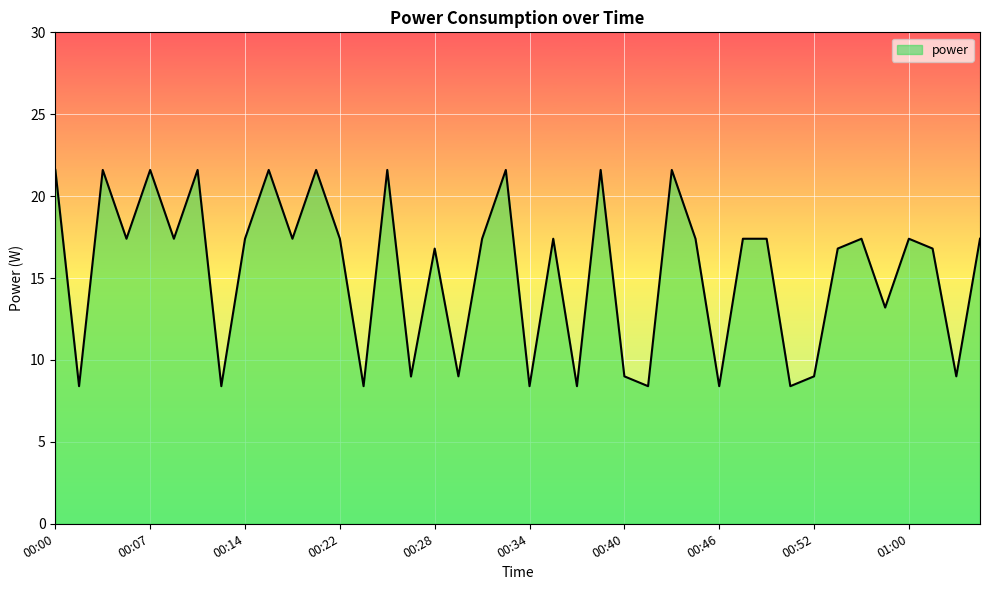

How many lines are shown in the chart?

1